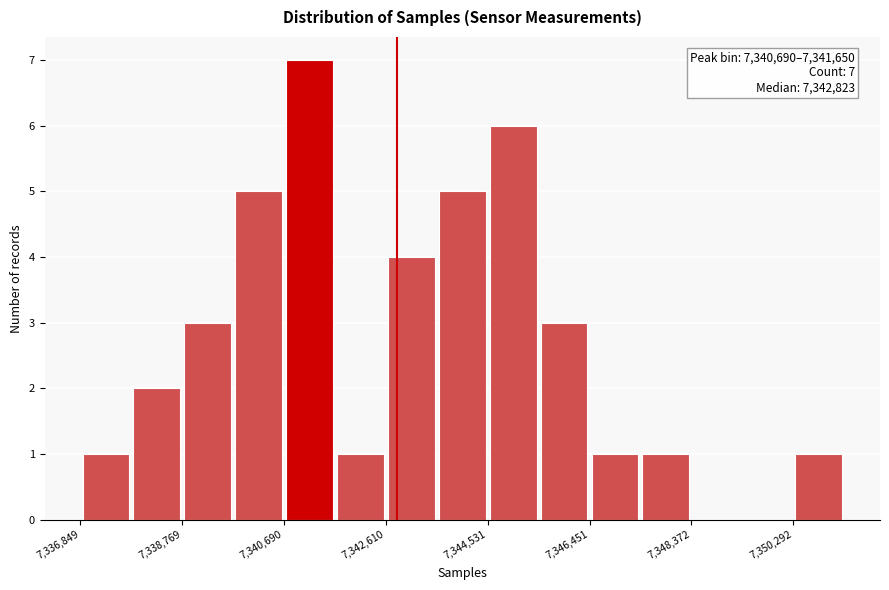

Over which range of the x-axis is the bar tallest?

7340600 to 7341600